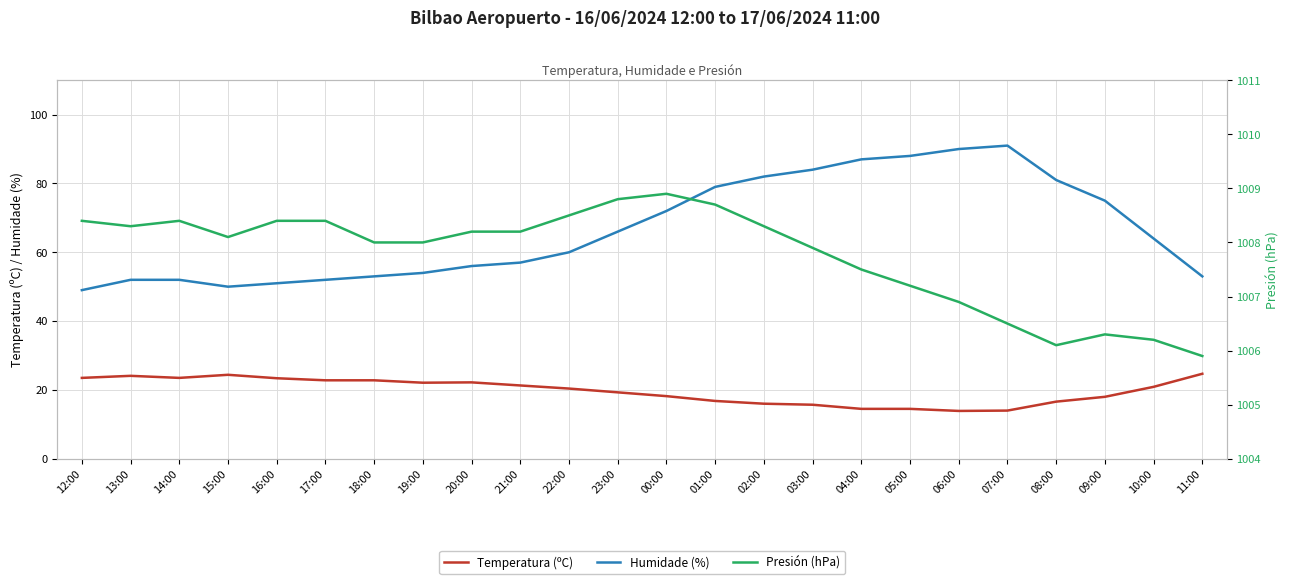

In Temperatura (ºC), how many points are lower than both neighbors (excluding endpoints)?

3